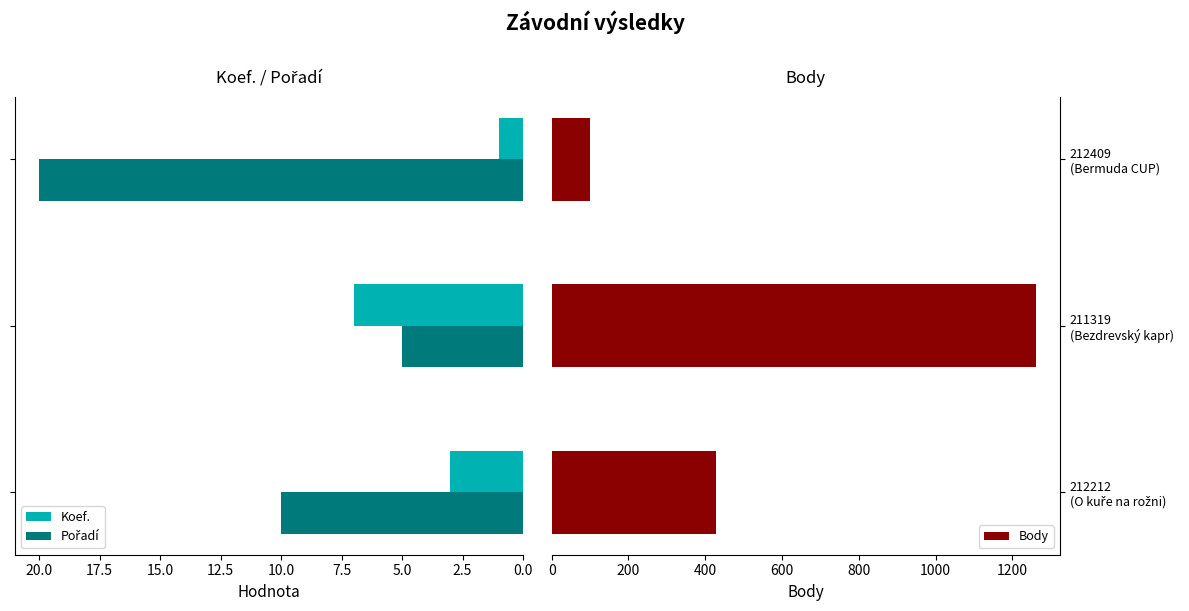

What is the difference between the maximum and second lowest values in the Koef. series?

4